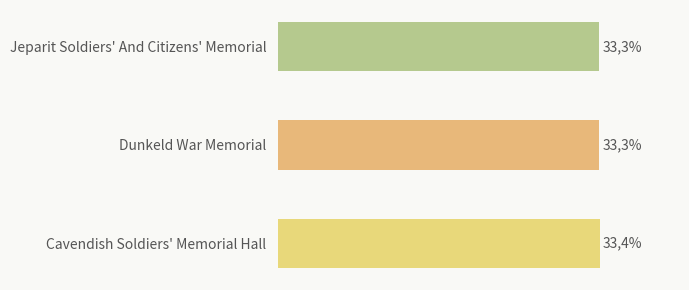

Are the bars grouped side by side (vs. stacked)?

No